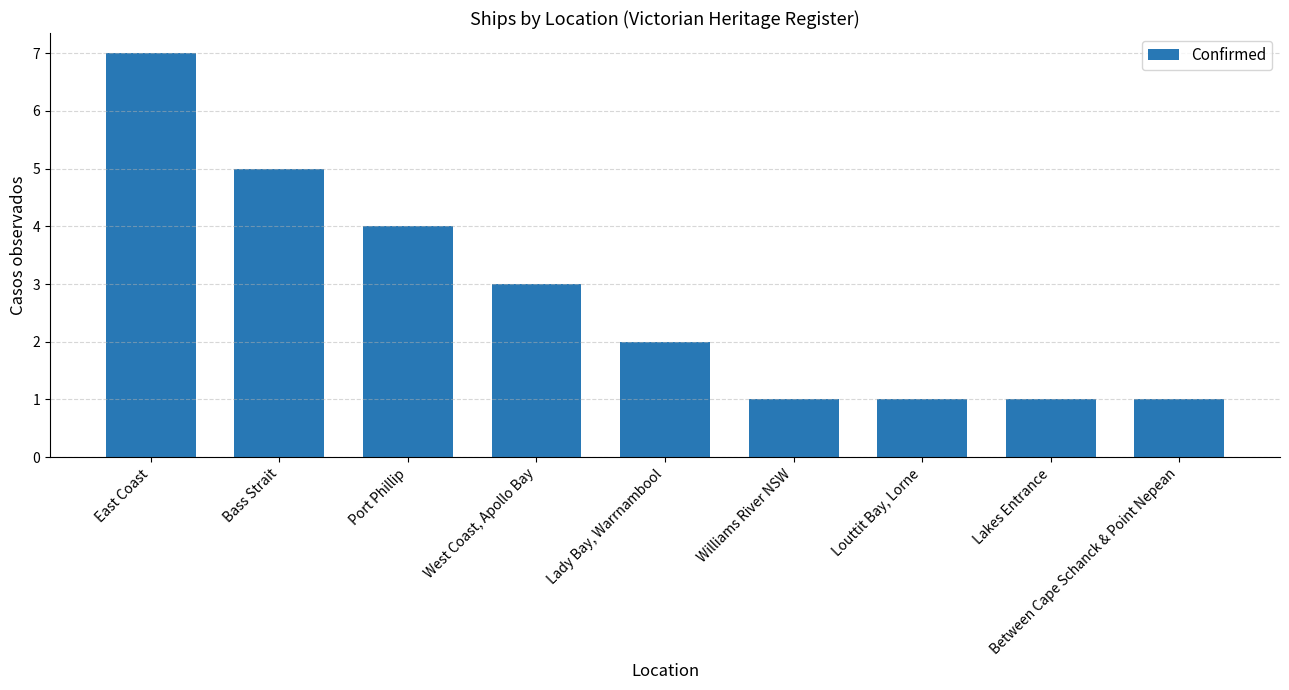

What position from the left is West Coast, Apollo Bay?

4